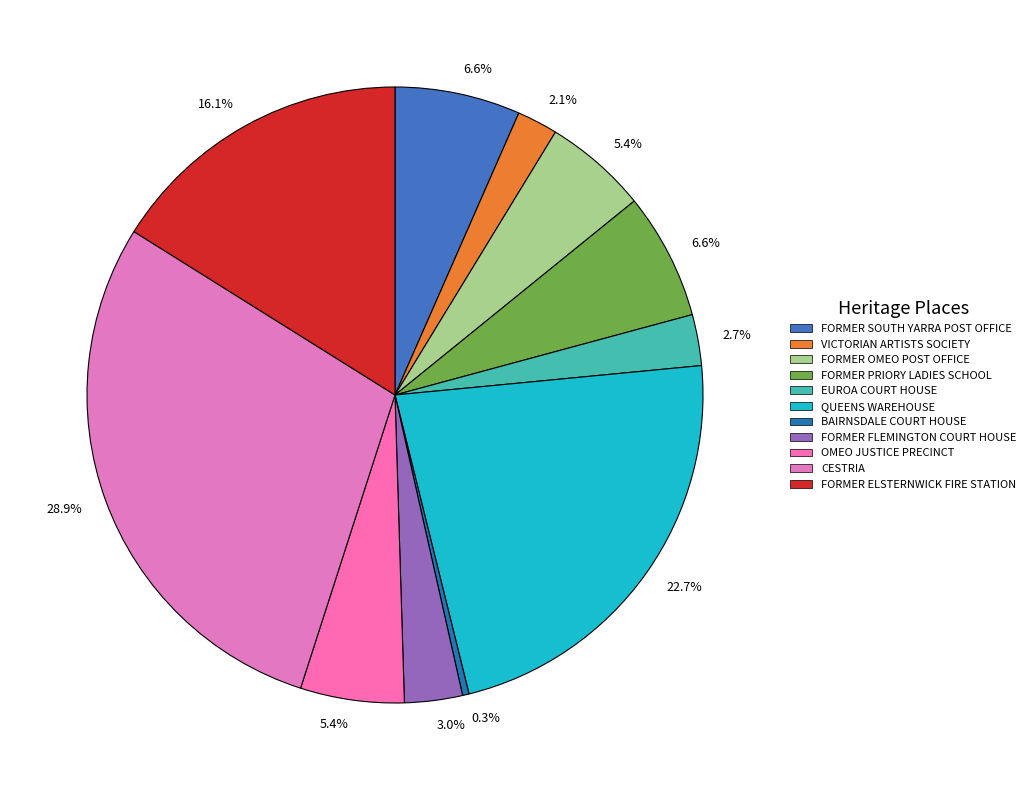

What is the smallest slice in the pie chart?

BAIRNSDALE COURT HOUSE